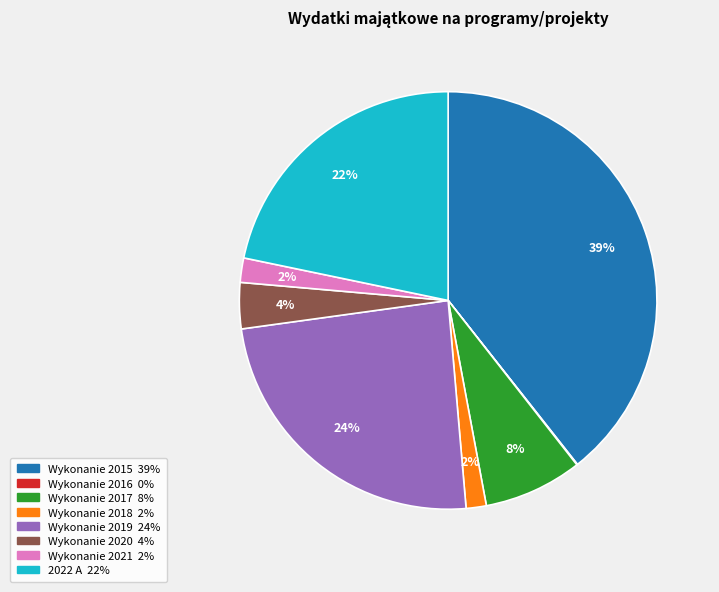

To the nearest percent, what is the average slice percentage?

12%